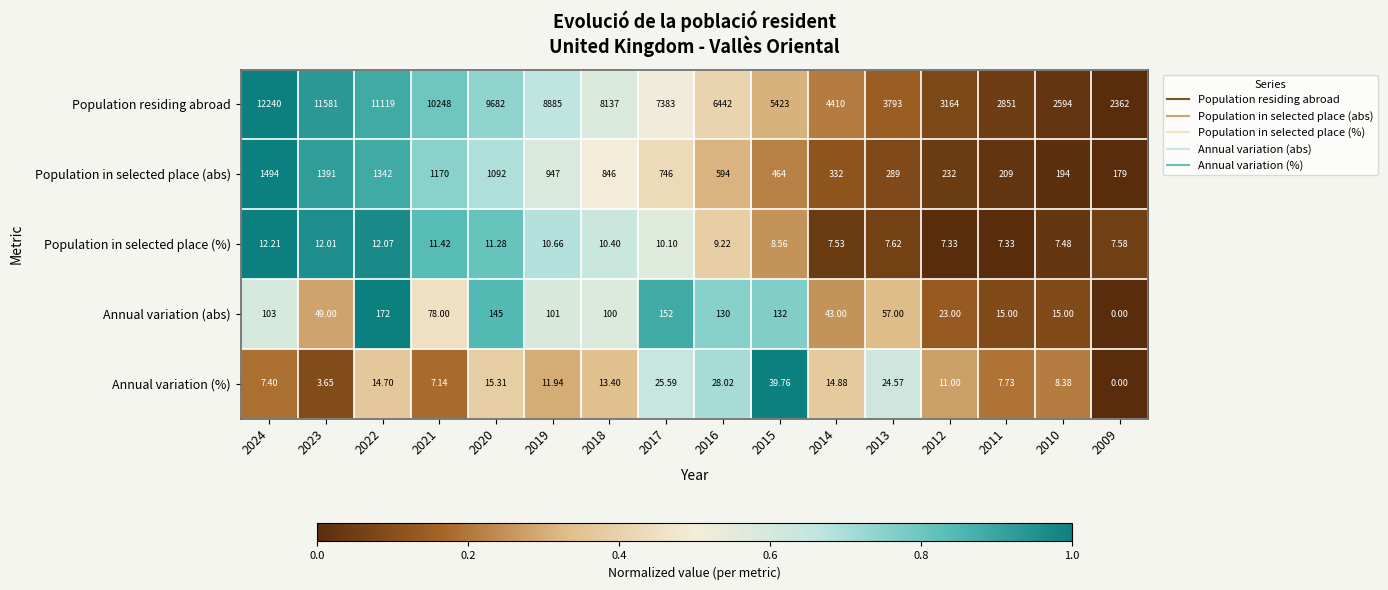

Rank the series by their maximum value, from highest to lowest.

Population residing abroad, Population in selected place (abs), Annual variation (abs), Annual variation (%), Population in selected place (%)